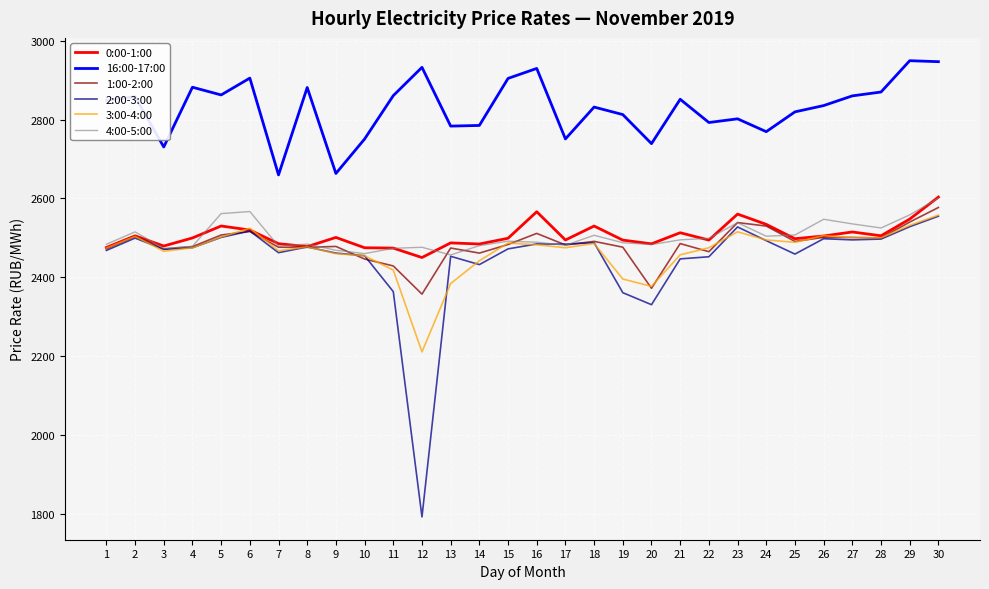

True or false: 2:00-3:00 and 16:00-17:00 cross at least once.

False